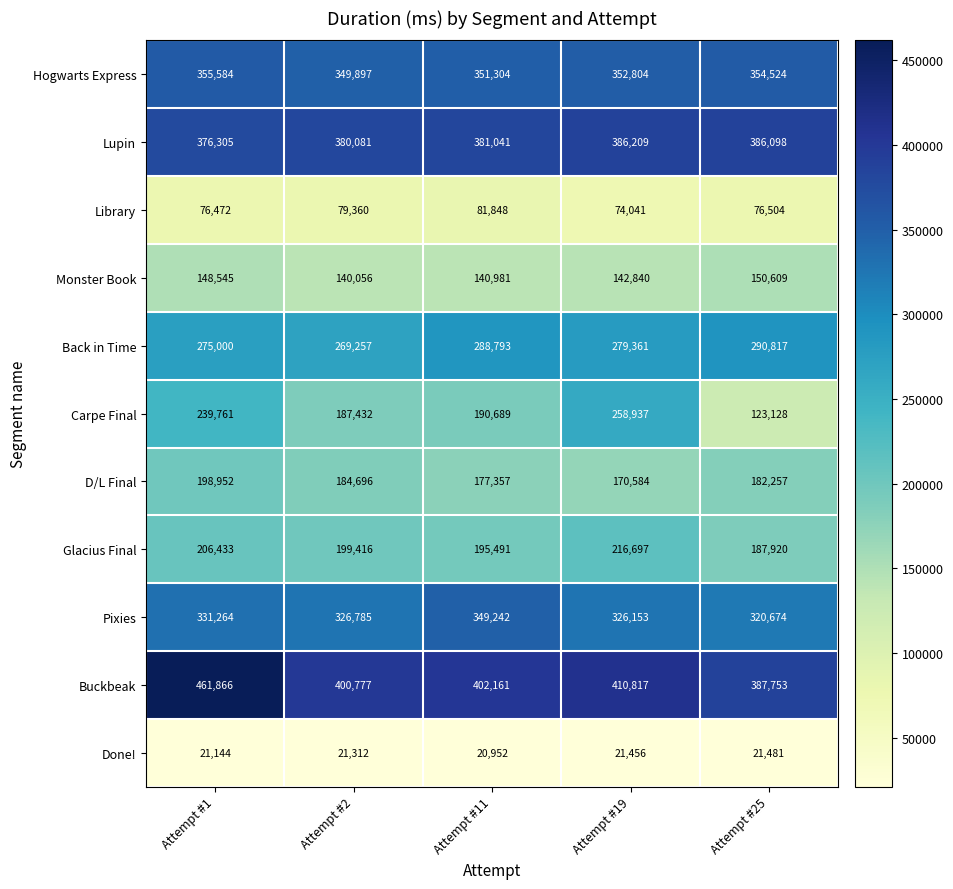

Which series has the largest range (max minus min)?

Carpe Final